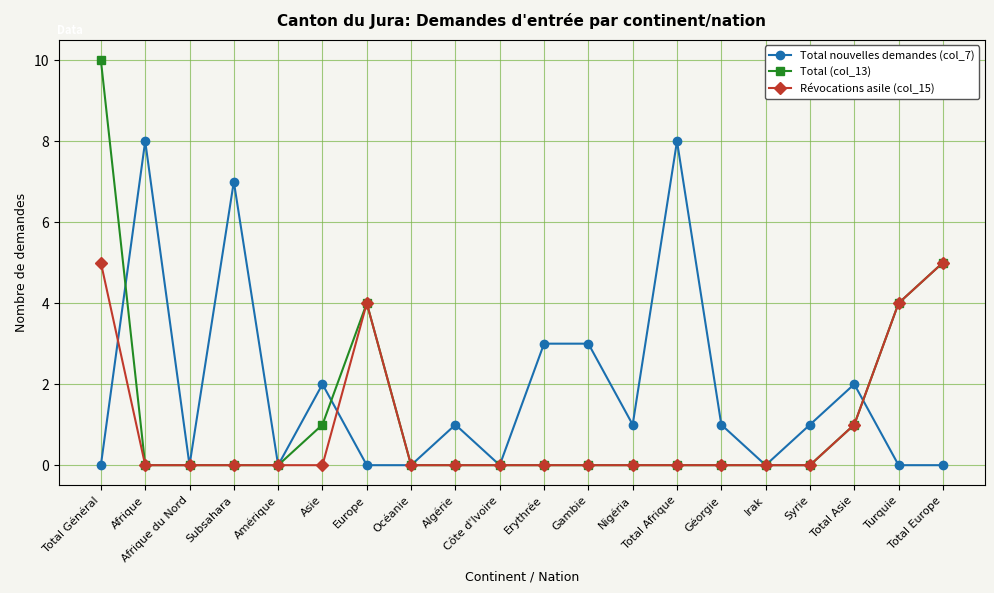

How many lines are shown in the chart?

3